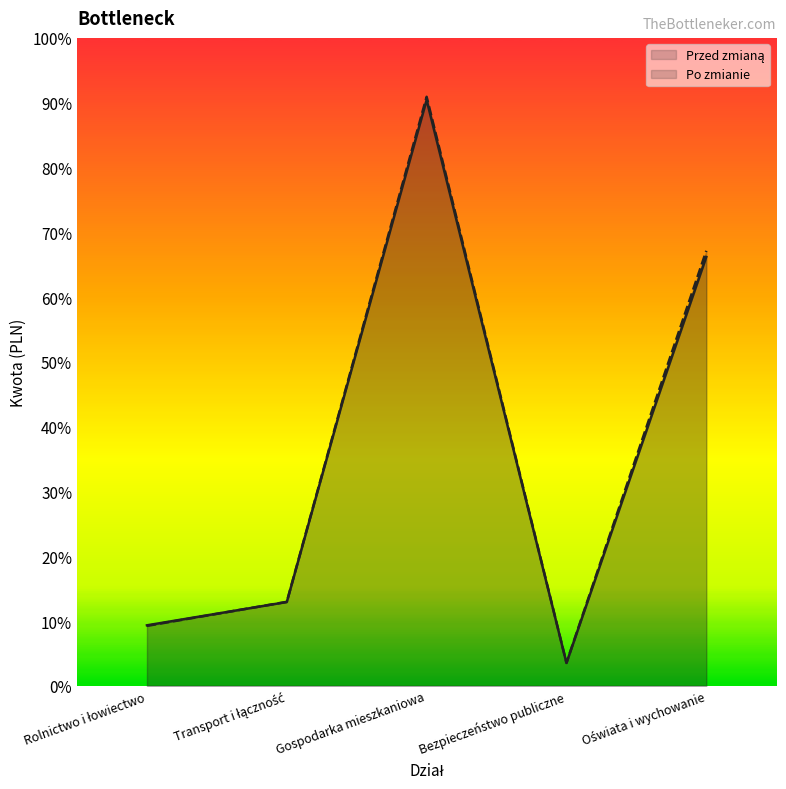

Reading left to right, transcribe all the data shown in this chart.

Przed zmianą: 1168891.3	1619004.1	11321976.0	441049.0	8287815.0
Po zmianie: 1158391.3	1622497.8	11383276.0	445049.0	8406552.0